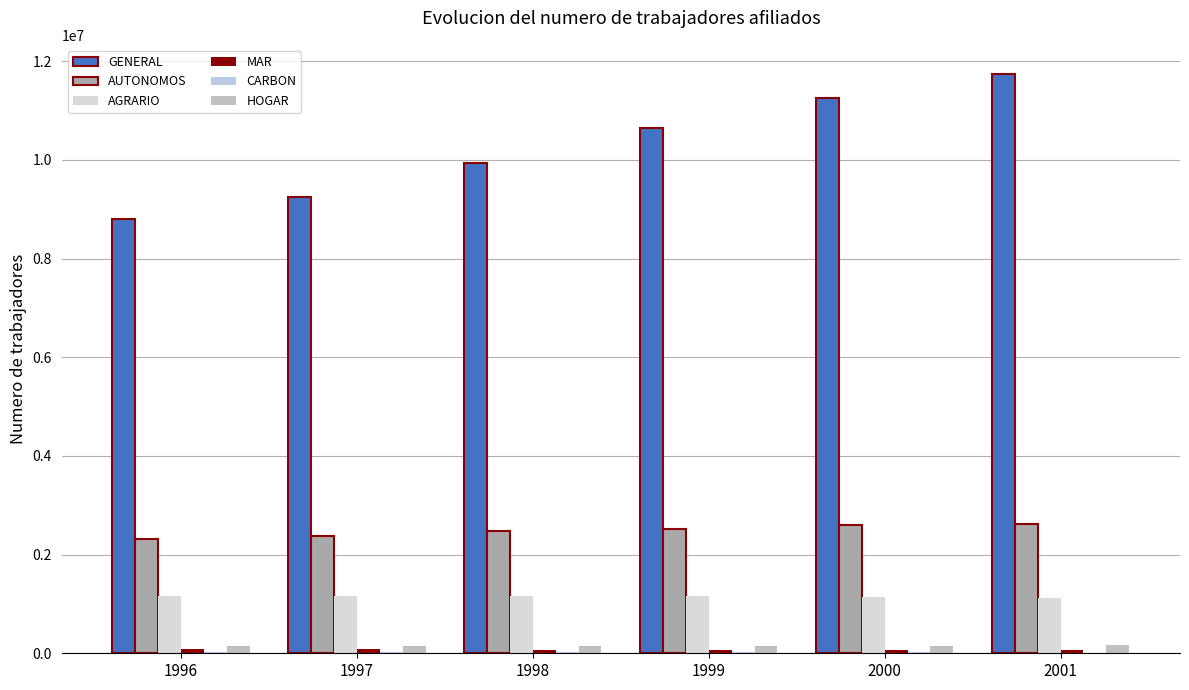

Is the value of MAR at 2001 greater than the value of HOGAR at 1997?

No